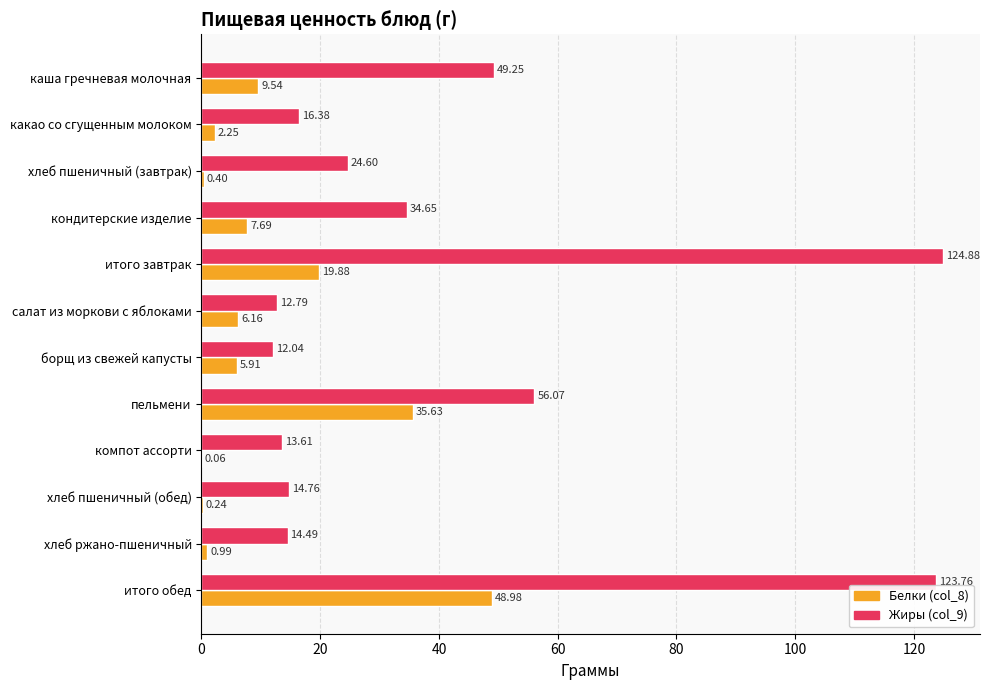

What is the sum of all Белки (col_8) values?

137.7